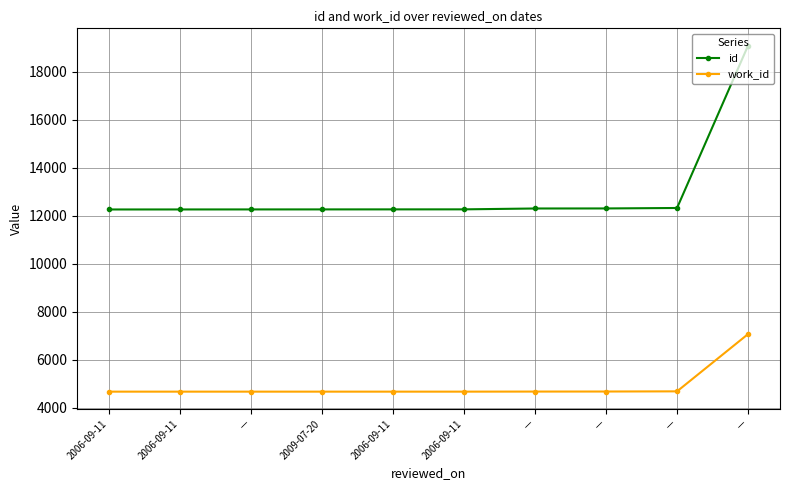

True or false: work_id and id cross at least once.

False